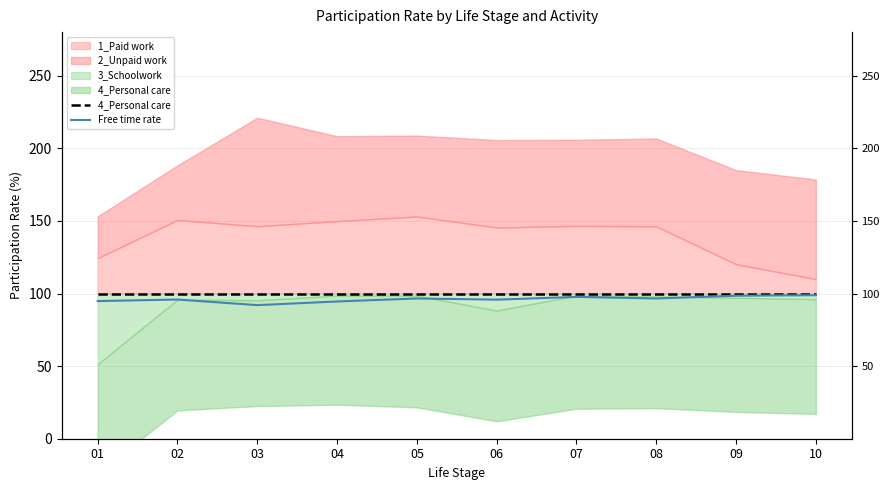

Is the value of Free time rate at 01 greater than the value of 4_Personal care at 05?

No